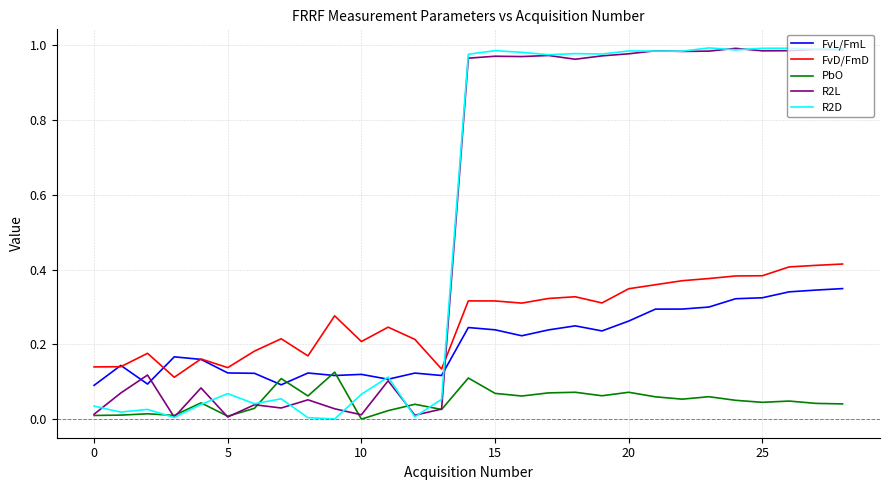

True or false: FvD/FmD and PbO intersect in this chart.

False